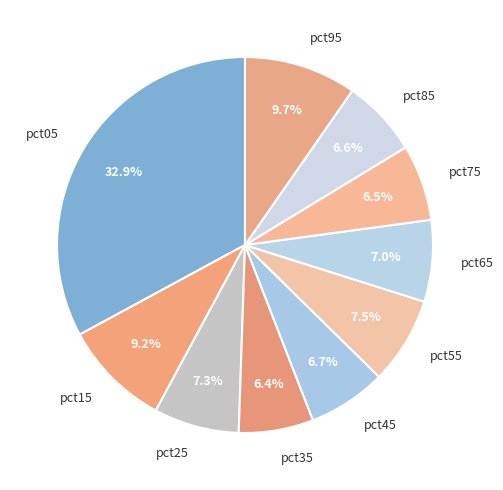

Count the number of slices in the pie.

10